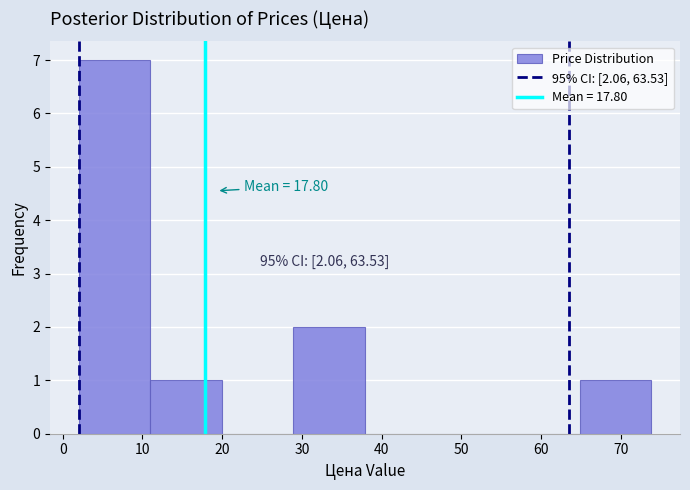

Which range on the x-axis has the tallest bar?

2 to 11